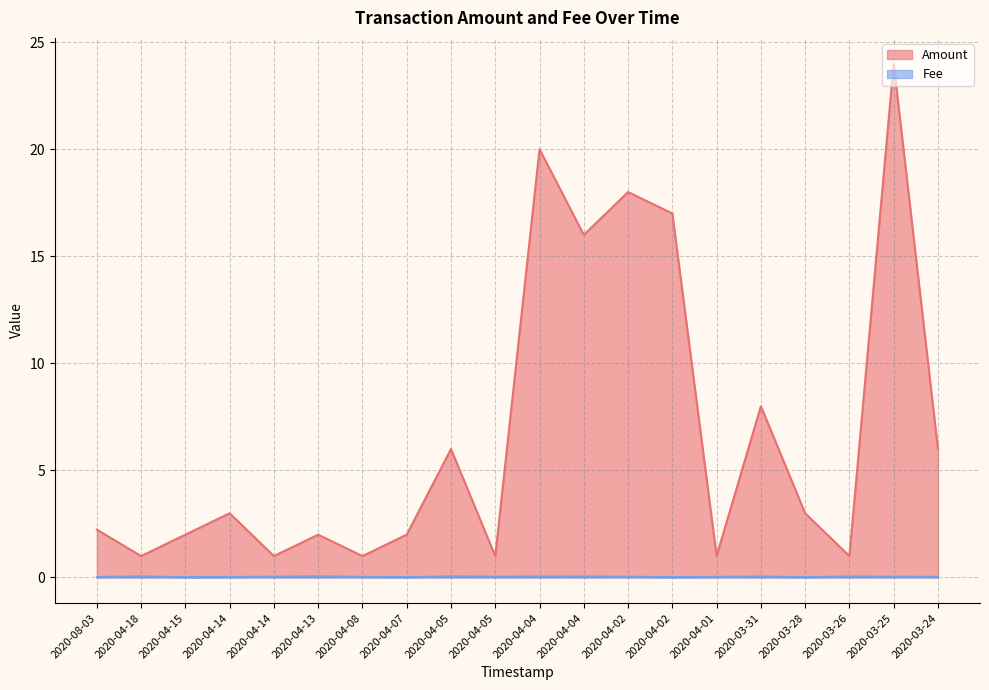

The Amount series shows 2.2 at 2020-08-03. True or false?

True